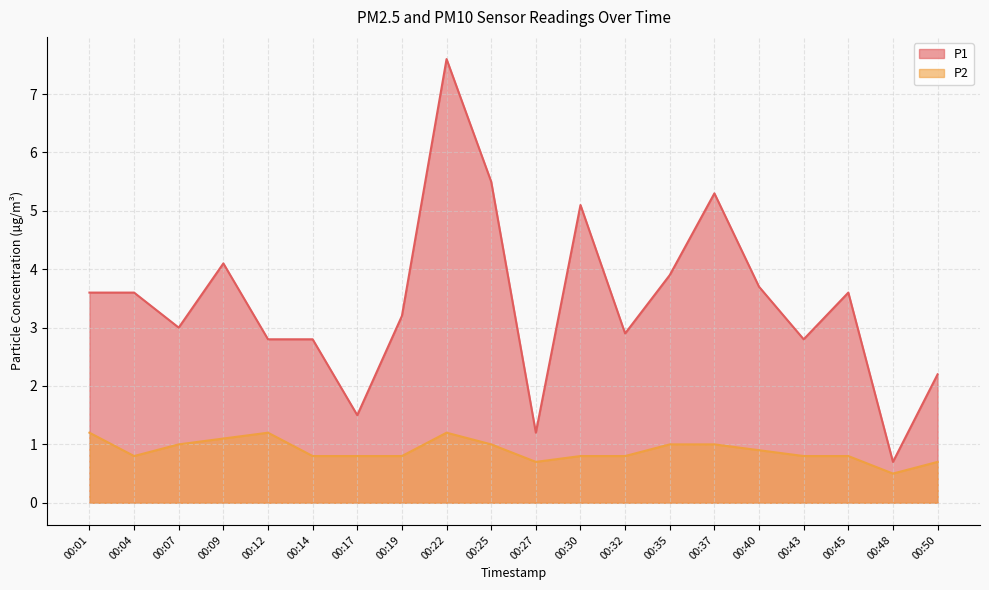

What is the difference between the P1 values at 00:50 and 00:12?

0.6